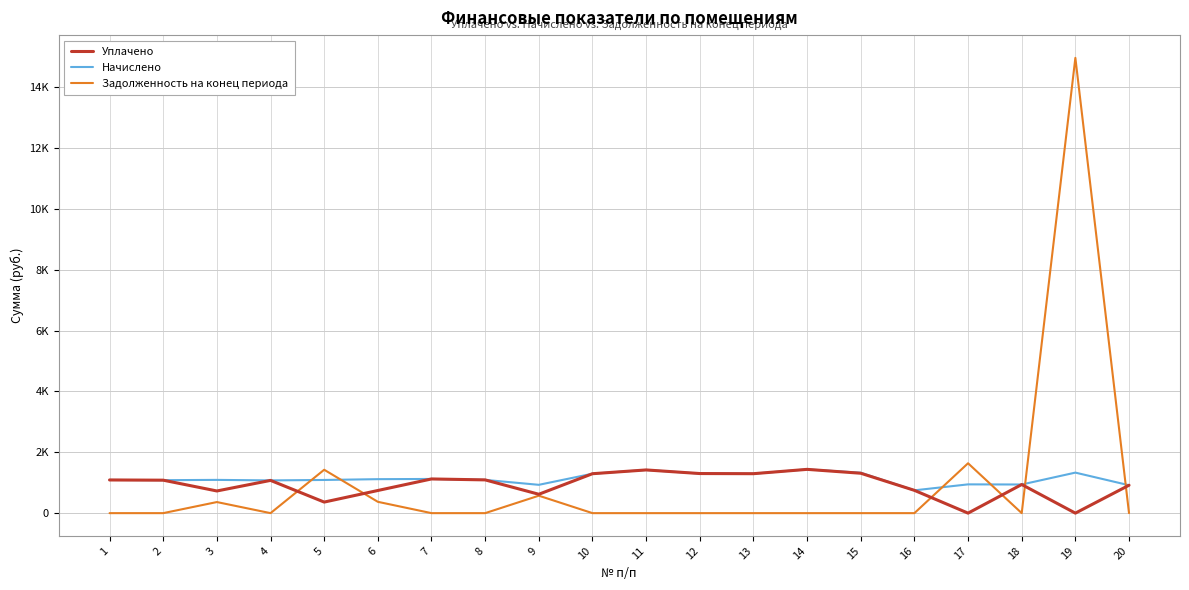

Is this an area chart (filled region under the line)?

No